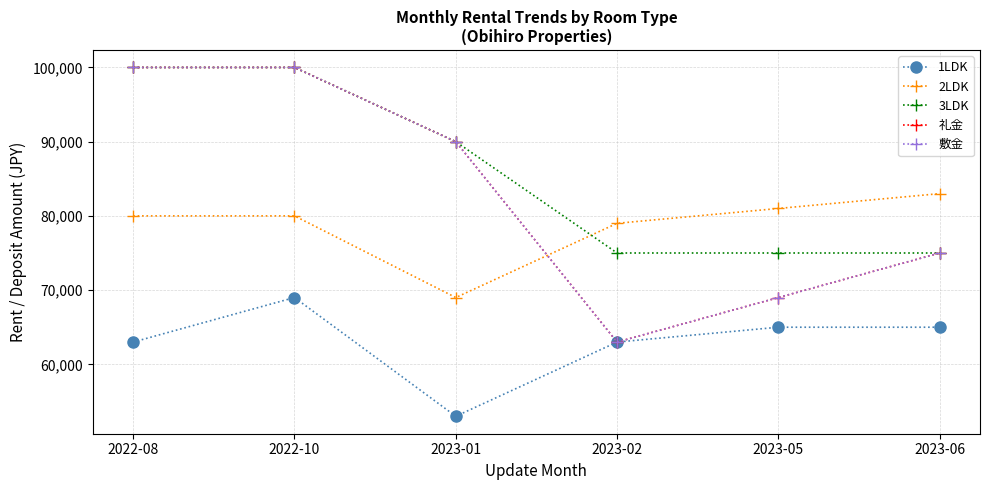

What is the difference between the maximum and minimum values in the 礼金 series?

37000